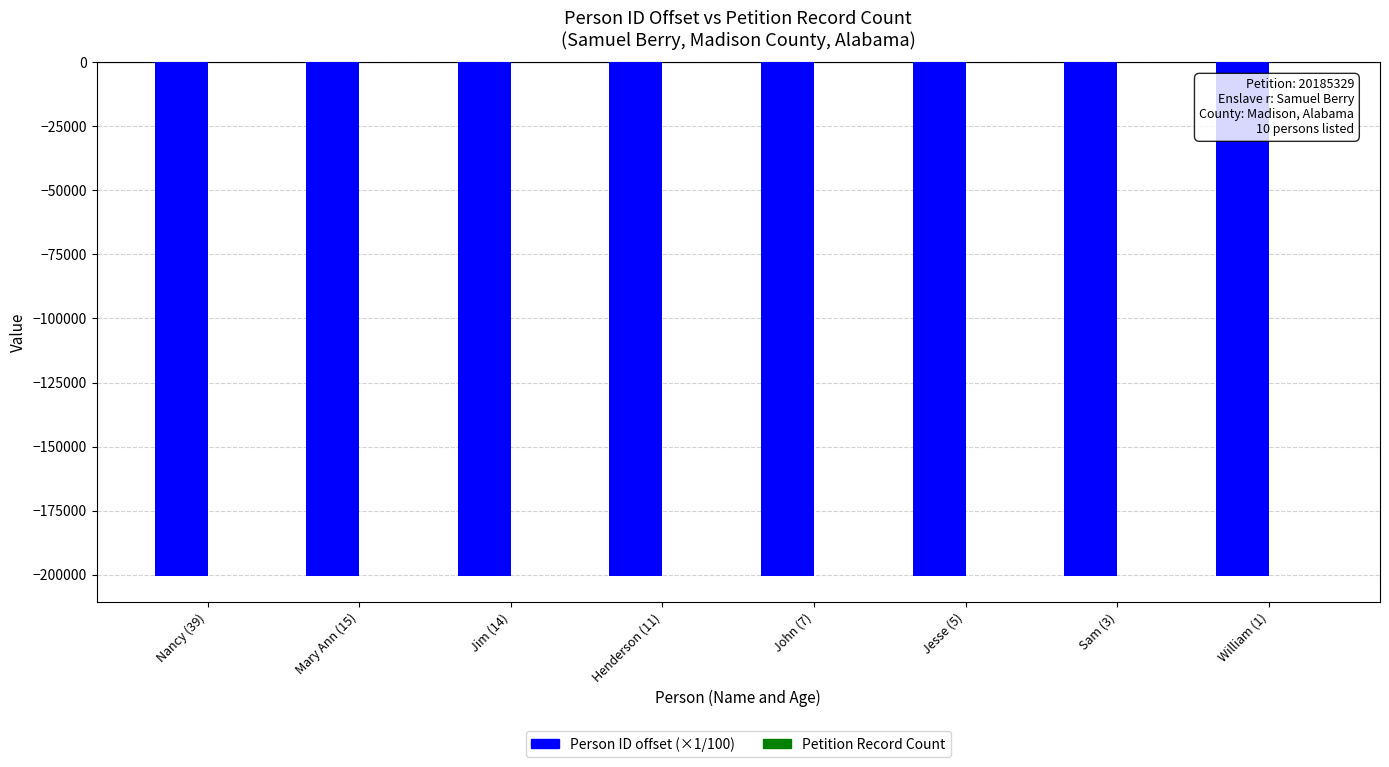

What is the highest value of the Person ID offset (×1/100) series?

-200605.1